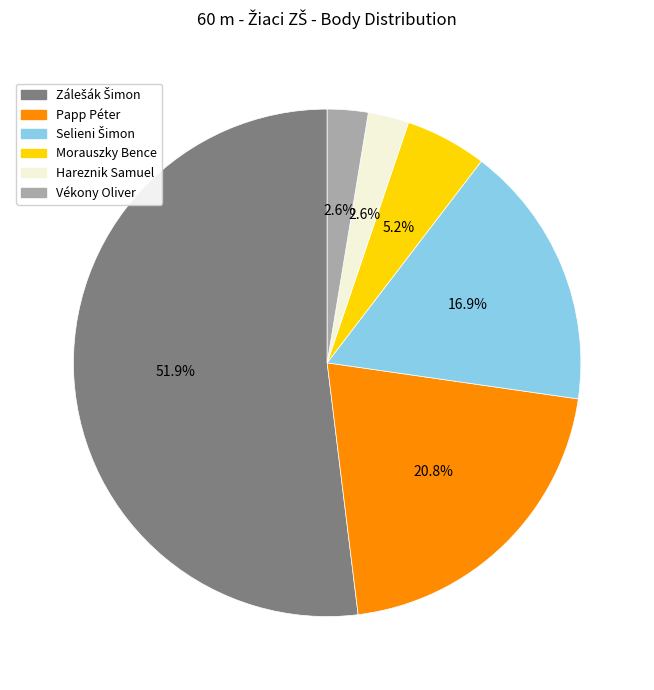

How much of the chart is everything except Morauszky Bence?

94.8%